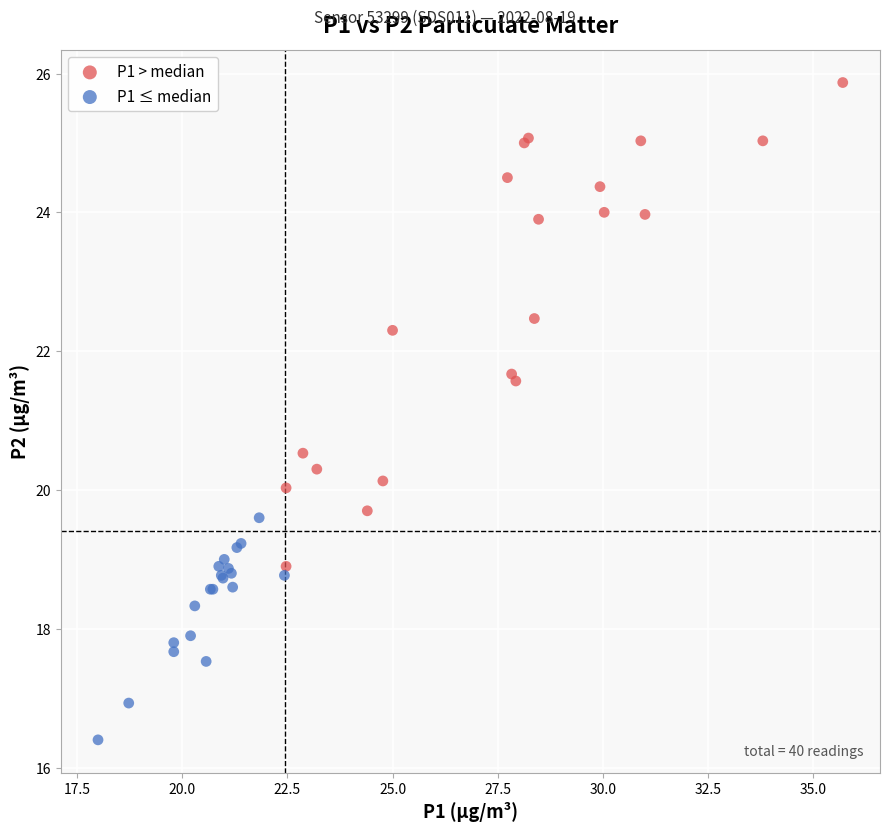

Which series reaches the maximum Y coordinate?

P1 > median